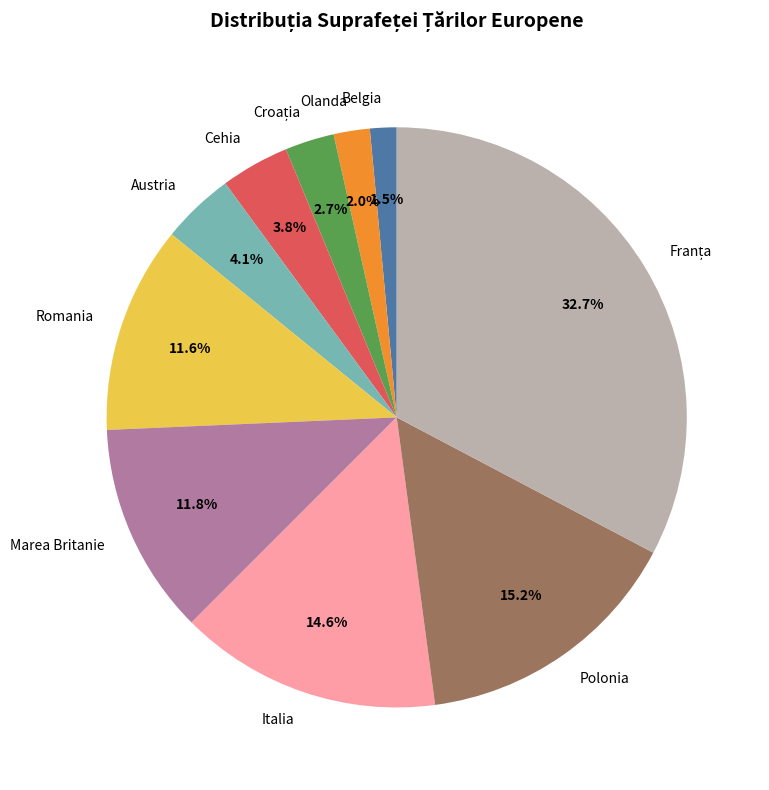

Which slice is the smallest?

Belgia